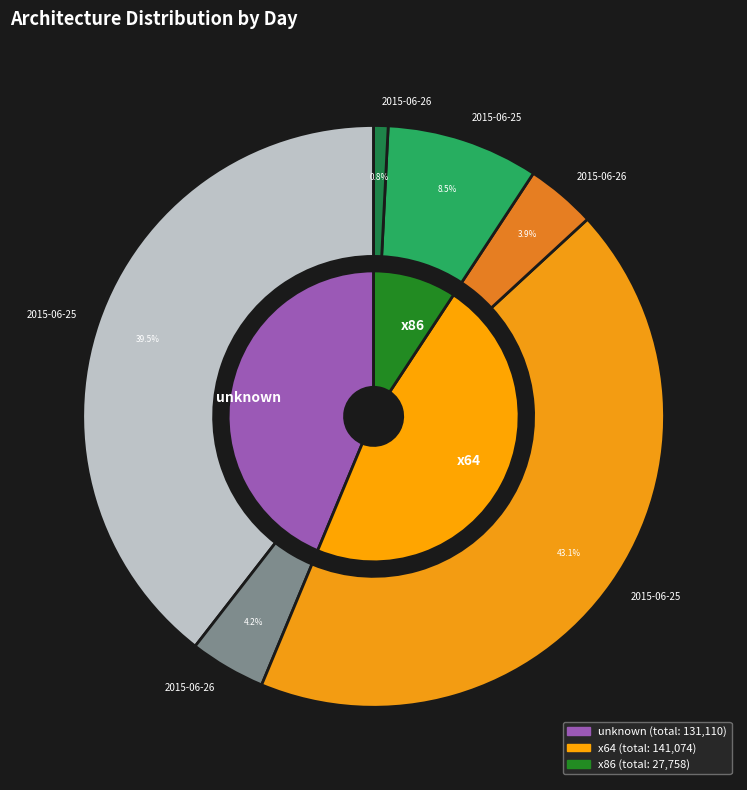

How many segments does this pie chart have?

2